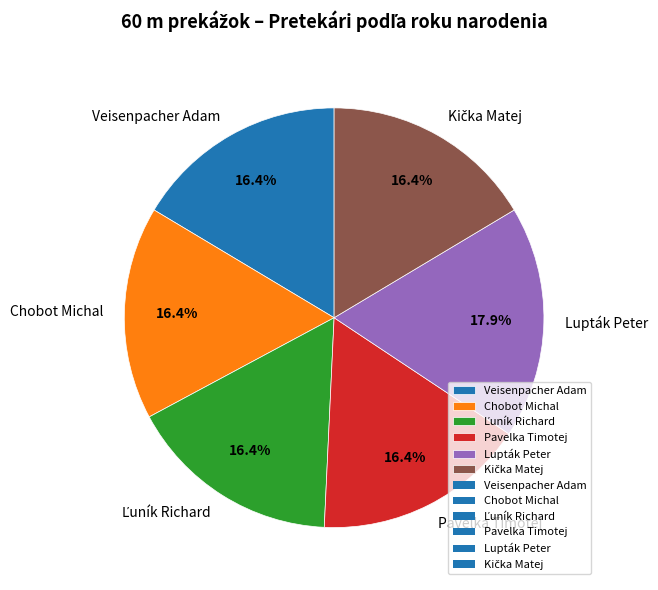

Does any single category account for the majority?

No